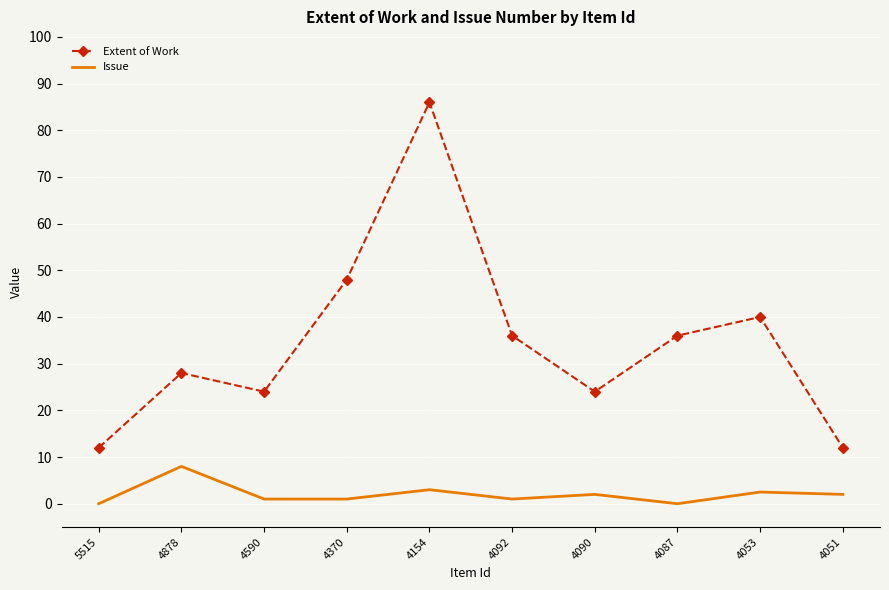

Is it true that Extent of Work equals 45.9 at 4878?

False